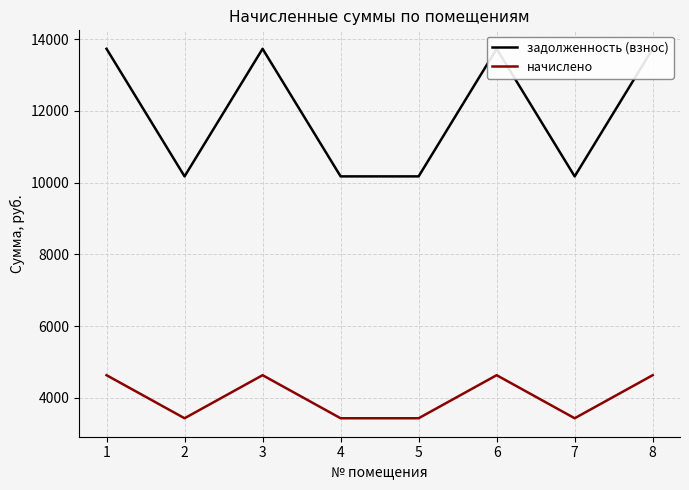

What is the maximum value for начислено?

4634.5